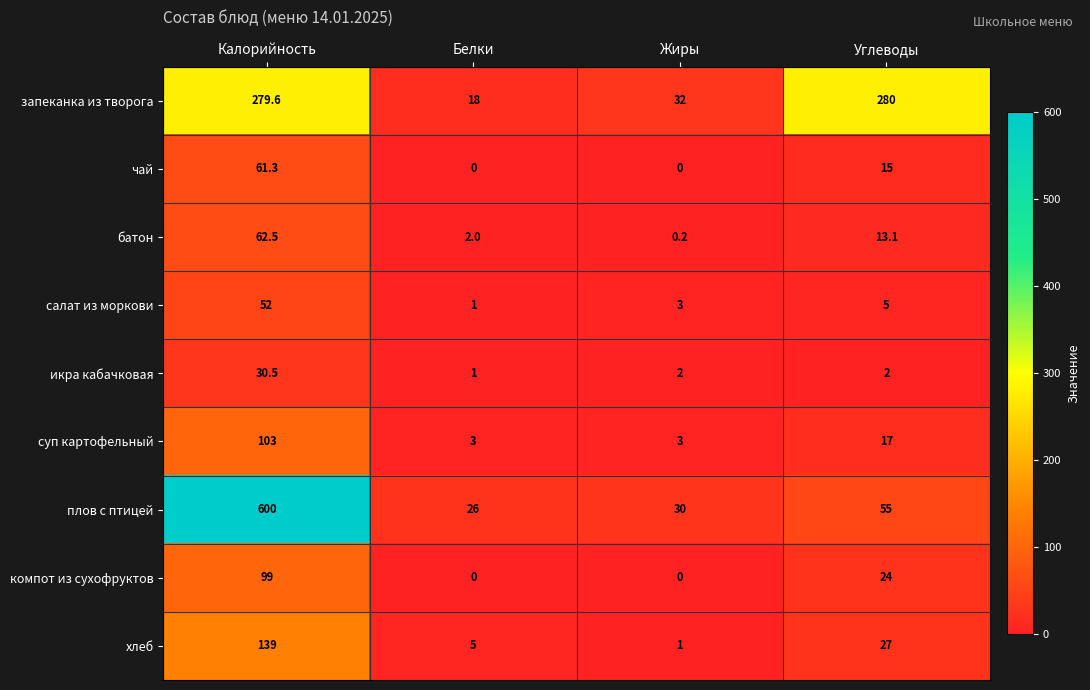

True or false: чай has a value of 27.3 at Калорийность.

False